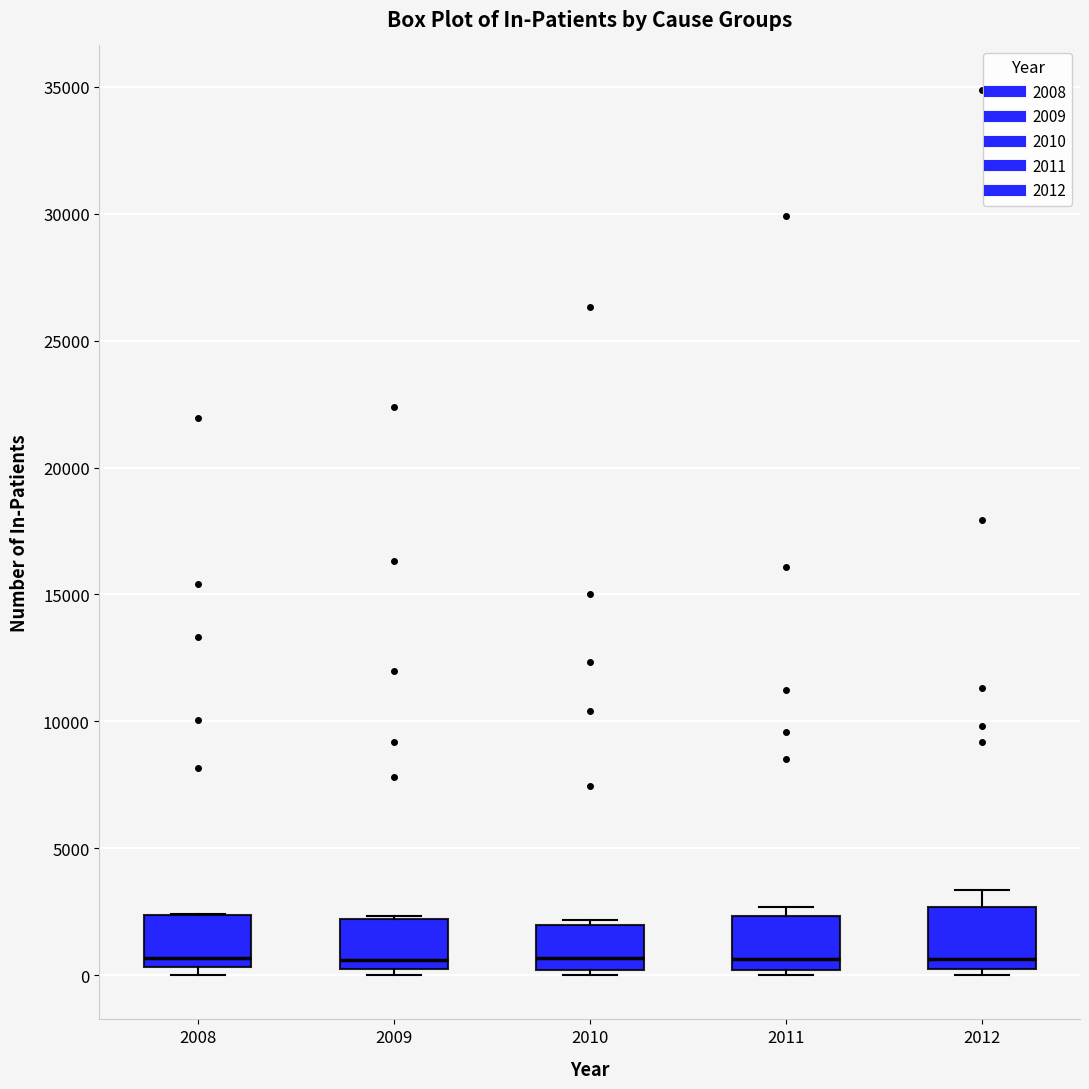

Reading left to right, transcribe this box plot: for each box, give where its median line is, the range the box spans, and where its two whiskers end, as read against the y-axis. The values are not printed on the chart, so give them approximately, as read against the axis.

2008: median 500 (just above the box's lower edge), box 500 to 2500, whiskers 0 to 2500
2009: median 500 (just above the box's lower edge), box 500 to 2000, whiskers 0 to 2500
2010: median 500, box 0 to 2000, whiskers 0 (just below the box's lower edge) to 2000 (just above the box's upper edge)
2011: median 500, box 0 to 2500, whiskers 0 (just below the box's lower edge) to 2500 (just above the box's upper edge)
2012: median 500 (just above the box's lower edge), box 500 to 2500, whiskers 0 to 3500